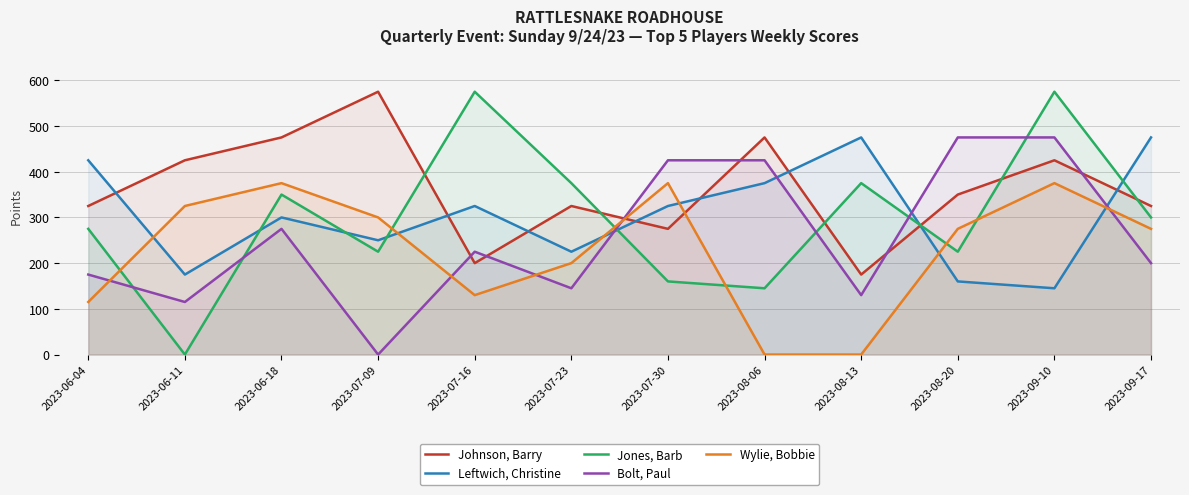

What is the spread (max minus min) of values at 2023-08-13?

475